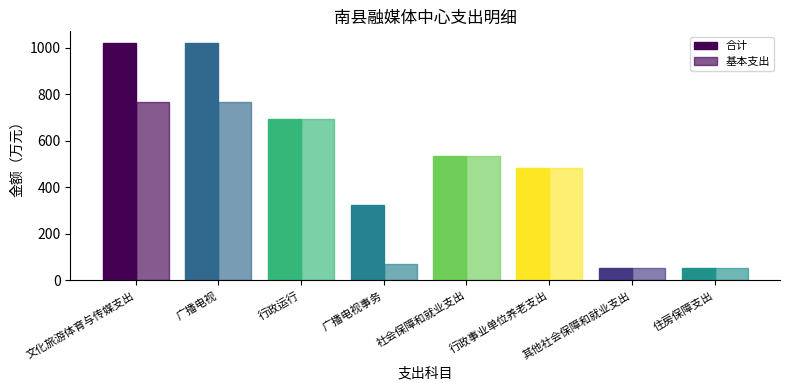

Does the chart contain any negative values?

No